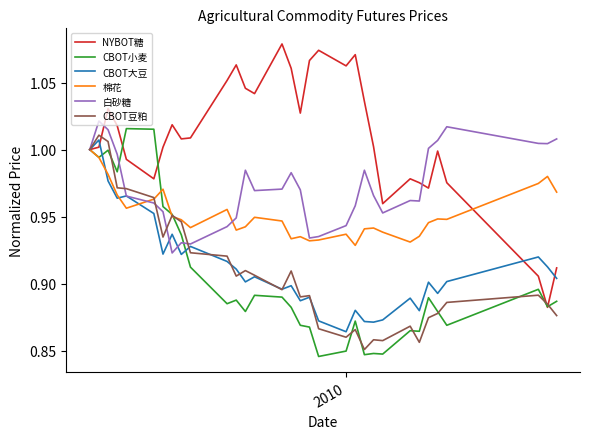

Which series has the largest total across all categories?

NYBOT糖